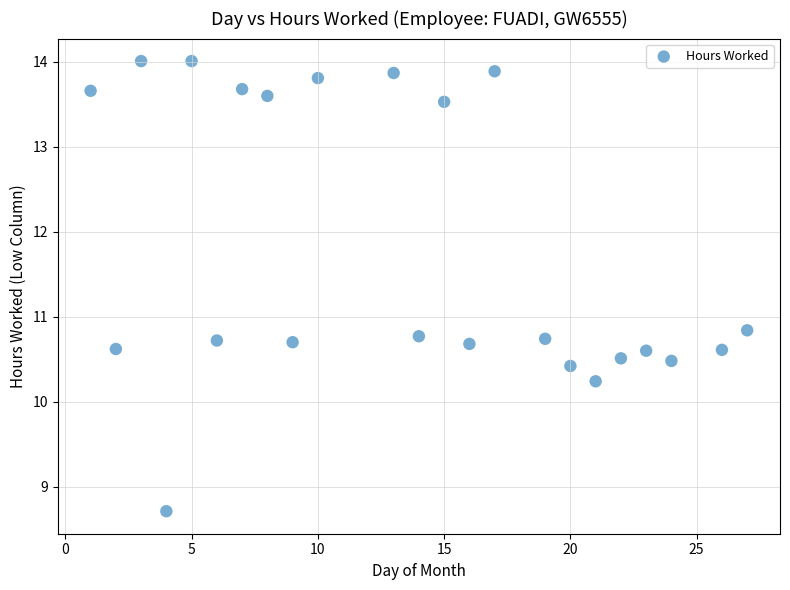

What is the range of Y values (max minus min)?

5.3